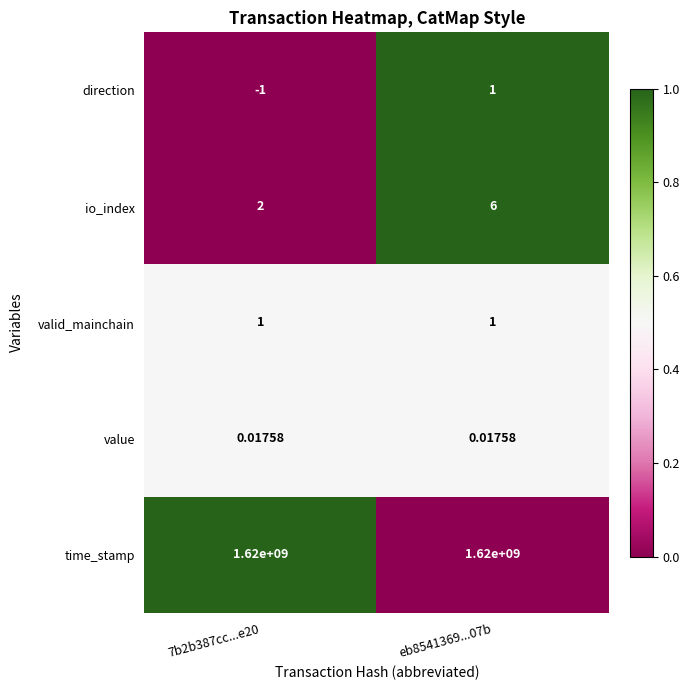

Which series has the widest spread of values?

io_index